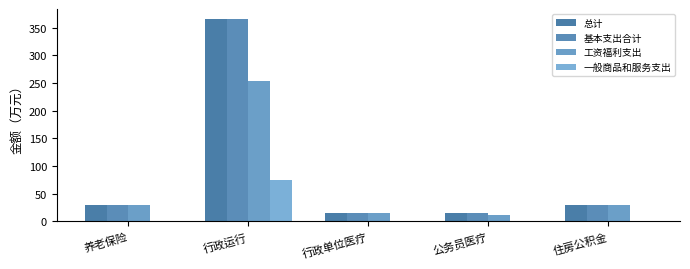

Which series has the largest range (max minus min)?

总计